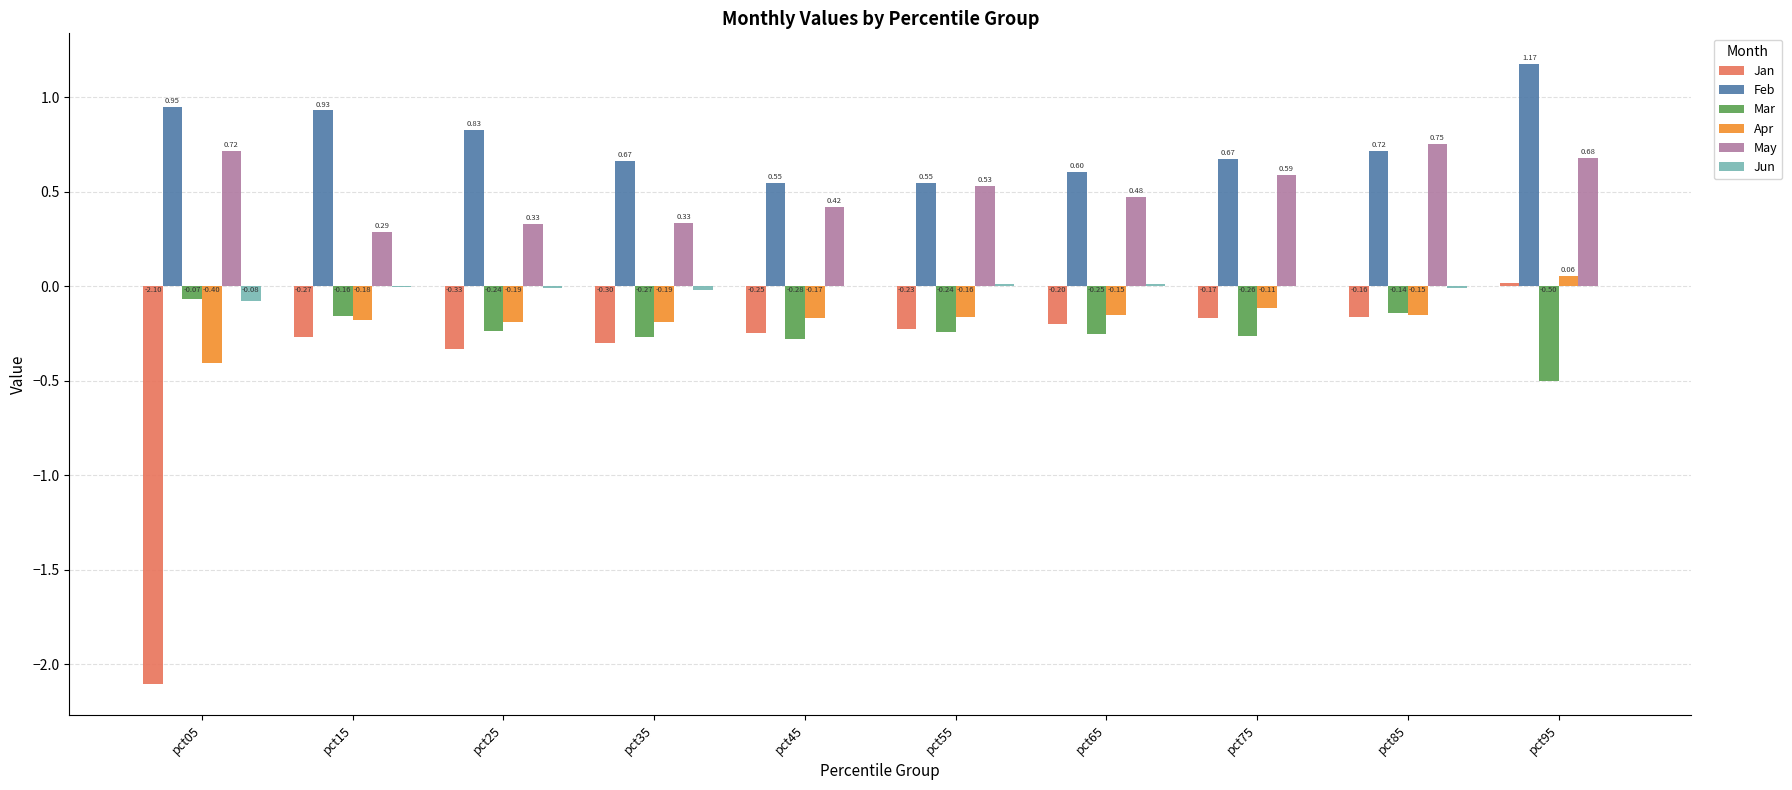

At which category is the sum across all series the highest?

pct95